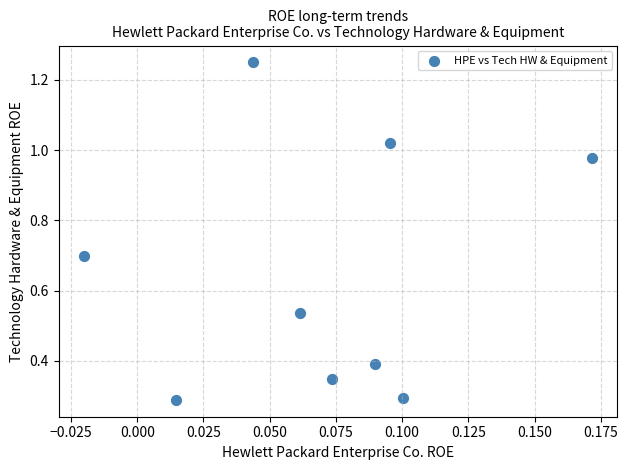

What is the average Y value?

0.6